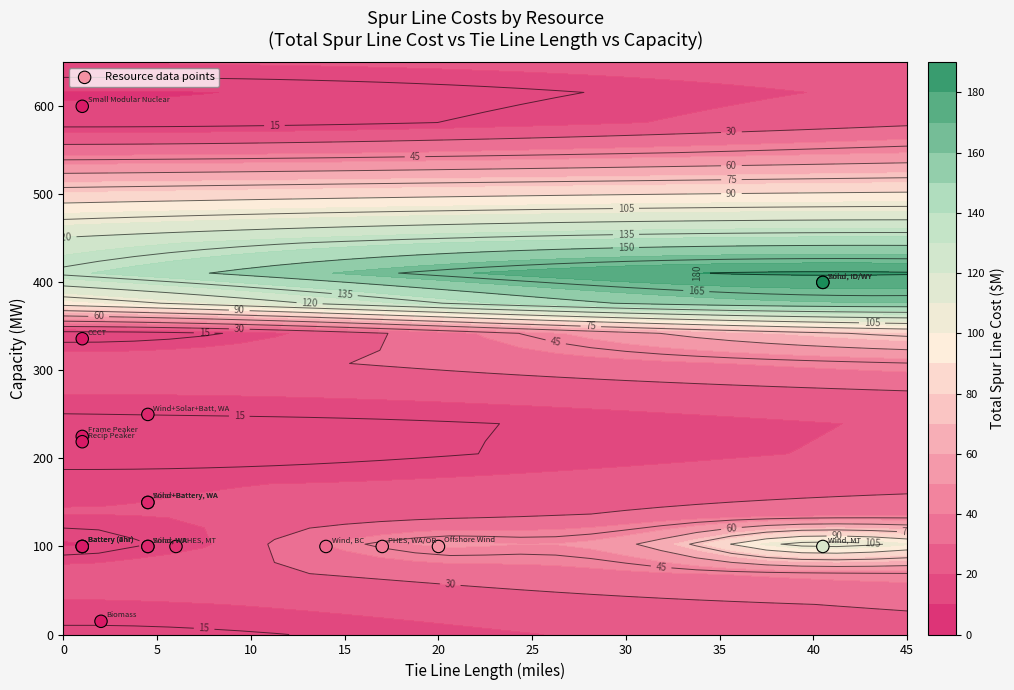

How many categories are shown in the chart?

20